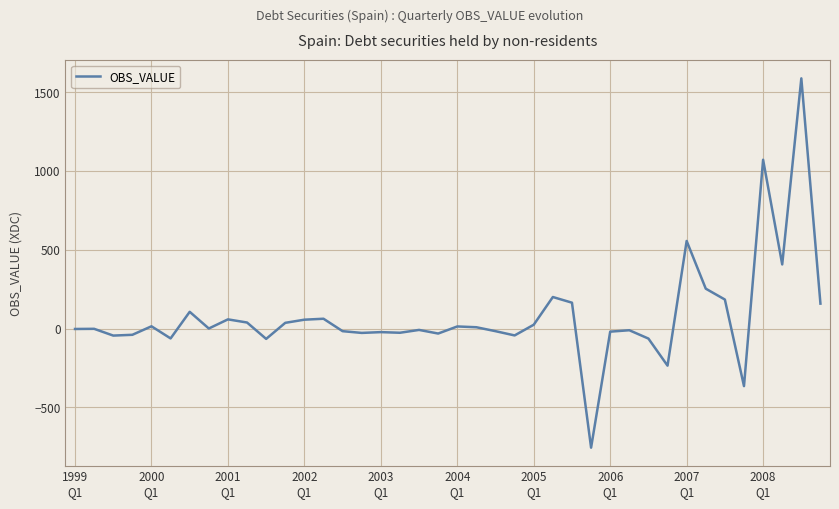

What is the difference between the maximum and minimum values?

2346